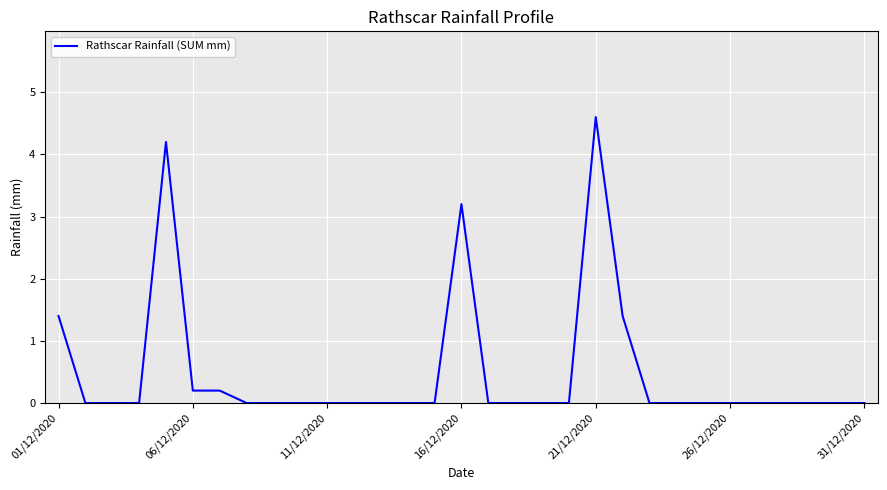

What is the greatest value displayed?

4.6